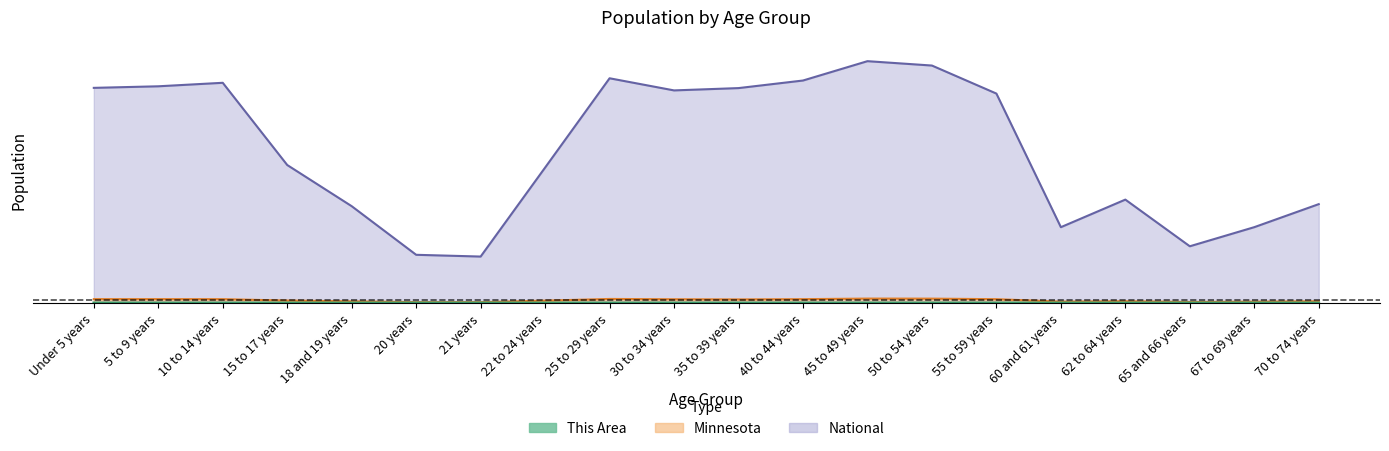

Where is the first local minimum for National?

21 years